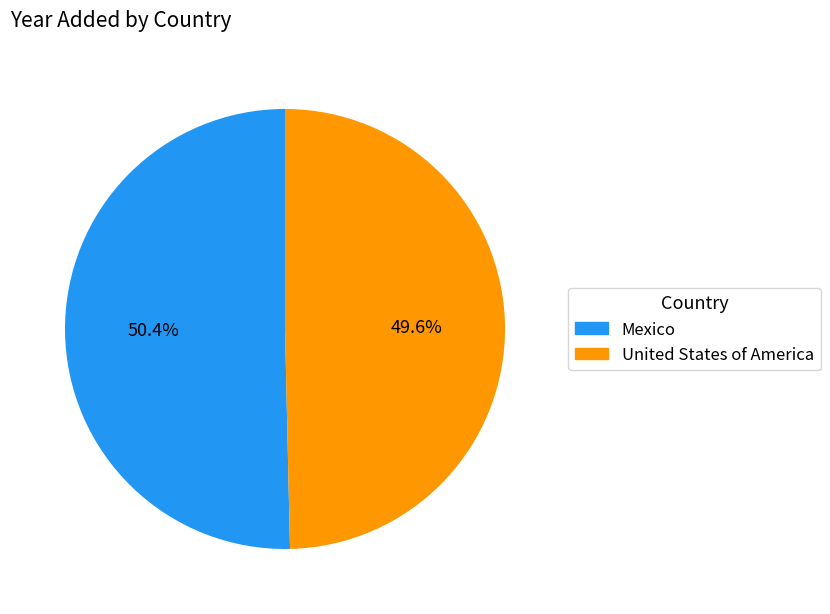

Count the number of slices in the pie.

2